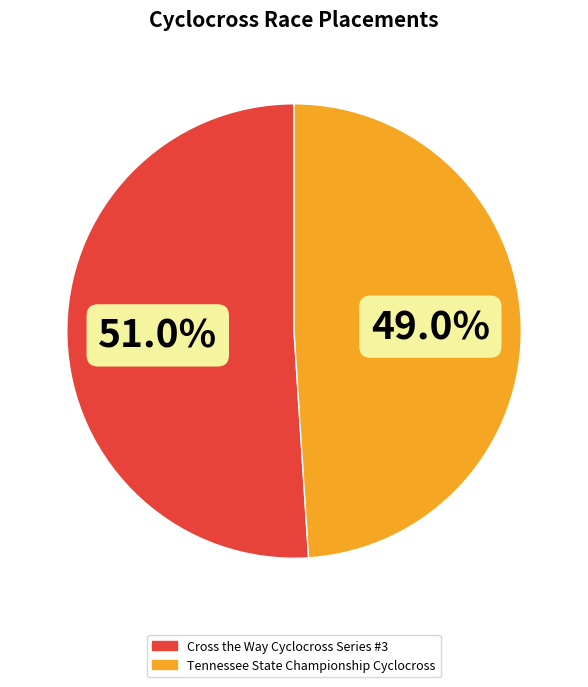

To the nearest percent, what is the difference between the Tennessee State Championship Cyclocross and Cross the Way Cyclocross Series #3 slice percentages?

2%